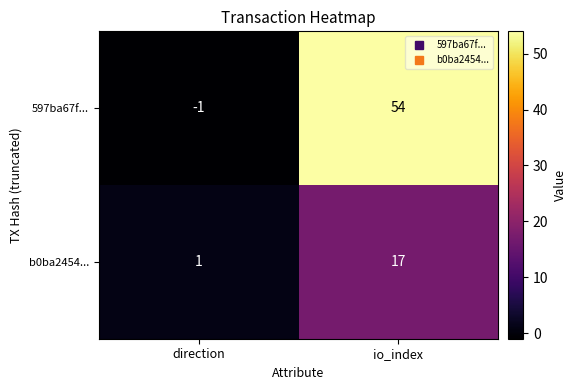

Rank the series at io_index from lowest to highest value.

b0ba2454..., 597ba67f...